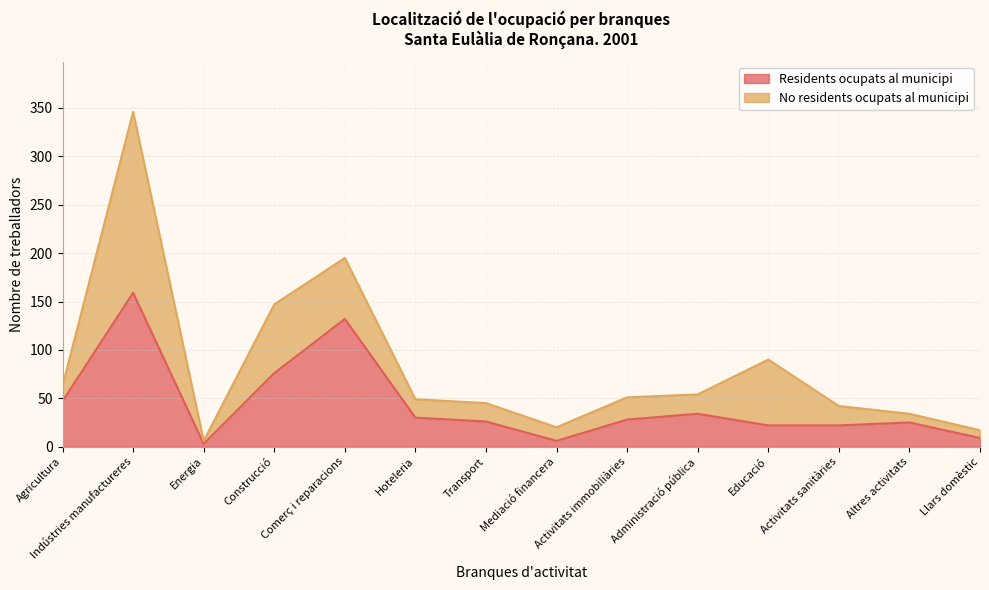

True or false: there are more than 1 points higher than both neighbors.

True